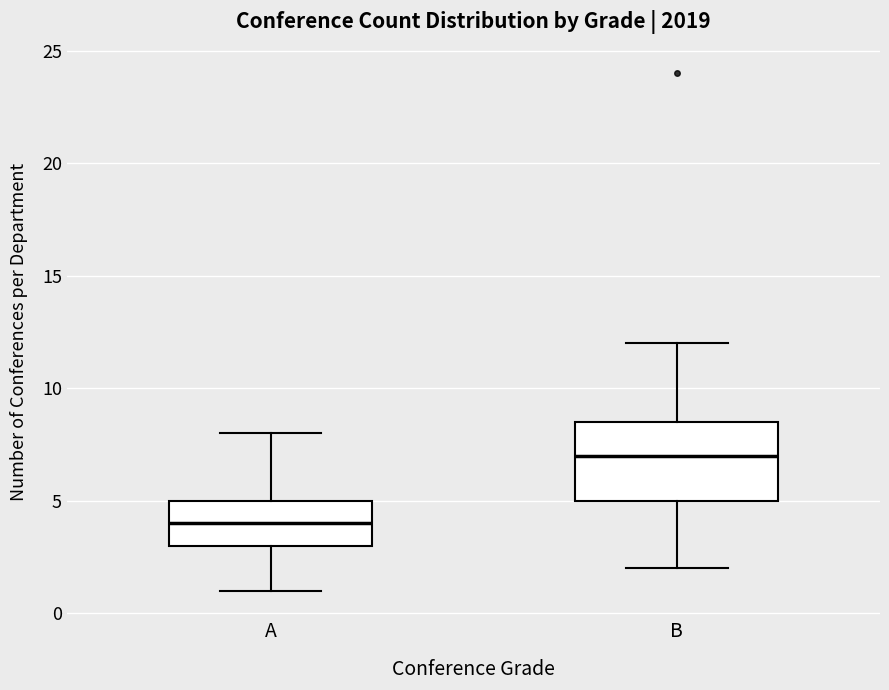

Where does the lower whisker of the box for B end on the y-axis? The values are not printed on the chart, so give them approximately, as read against the axis.

2.0